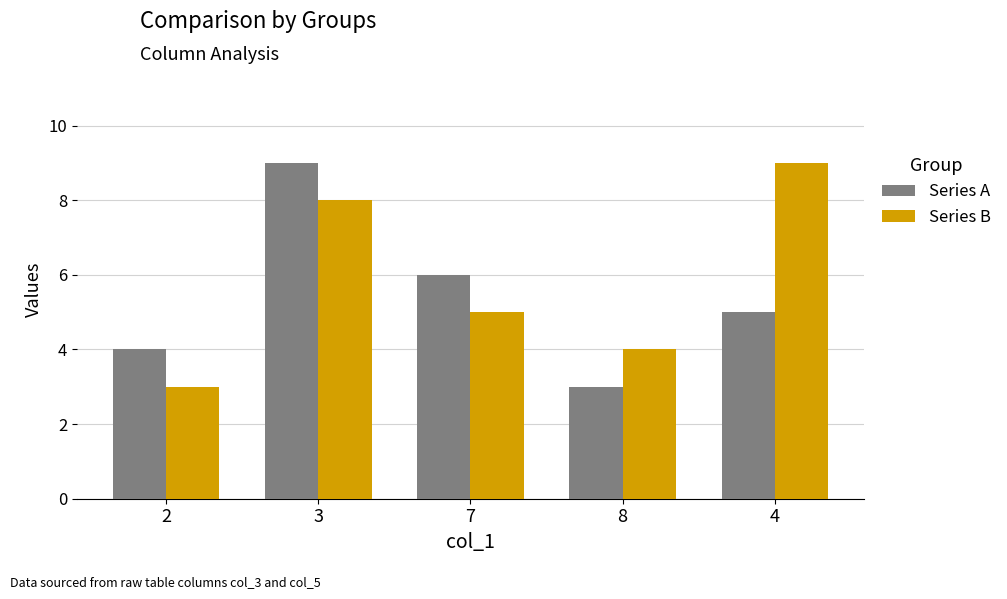

Reading left to right, extract all data points from this chart.

Series A: 4	9	6	3	5
Series B: 3	8	5	4	9